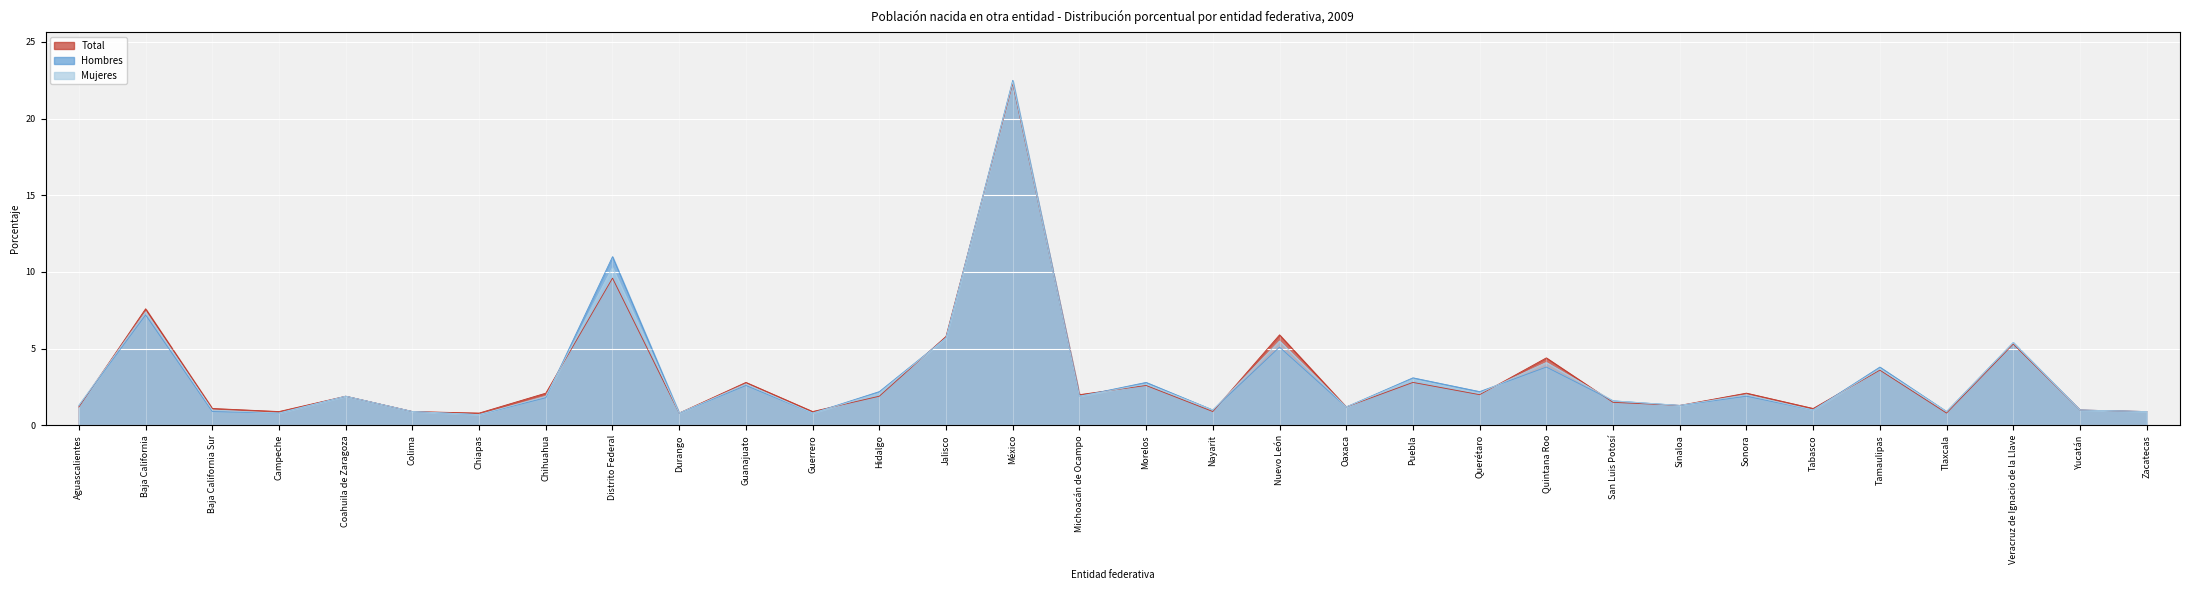

Rank the categories by Mujeres value from lowest to highest.

Chiapas, Campeche, Durango, Guerrero, Colima, Tlaxcala, Zacatecas, Baja California Sur, Nayarit, Tabasco, Yucatán, Oaxaca, Aguascalientes, Sinaloa, San Luis Potosí, Coahuila de Zaragoza, Chihuahua, Michoacán de Ocampo, Sonora, Hidalgo, Querétaro, Guanajuato, Morelos, Puebla, Tamaulipas, Quintana Roo, Veracruz de Ignacio de la Llave, Nuevo León, Jalisco, Baja California, Distrito Federal, México